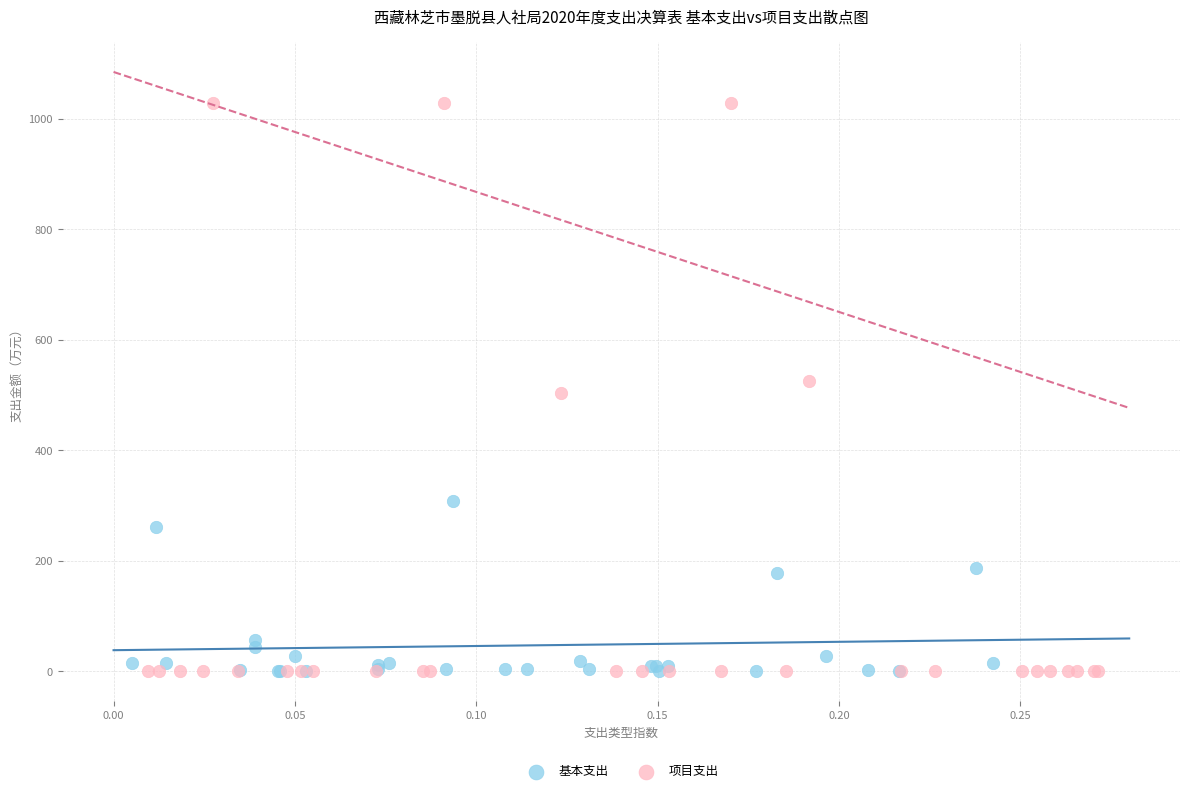

Which series reaches the maximum Y coordinate?

项目支出